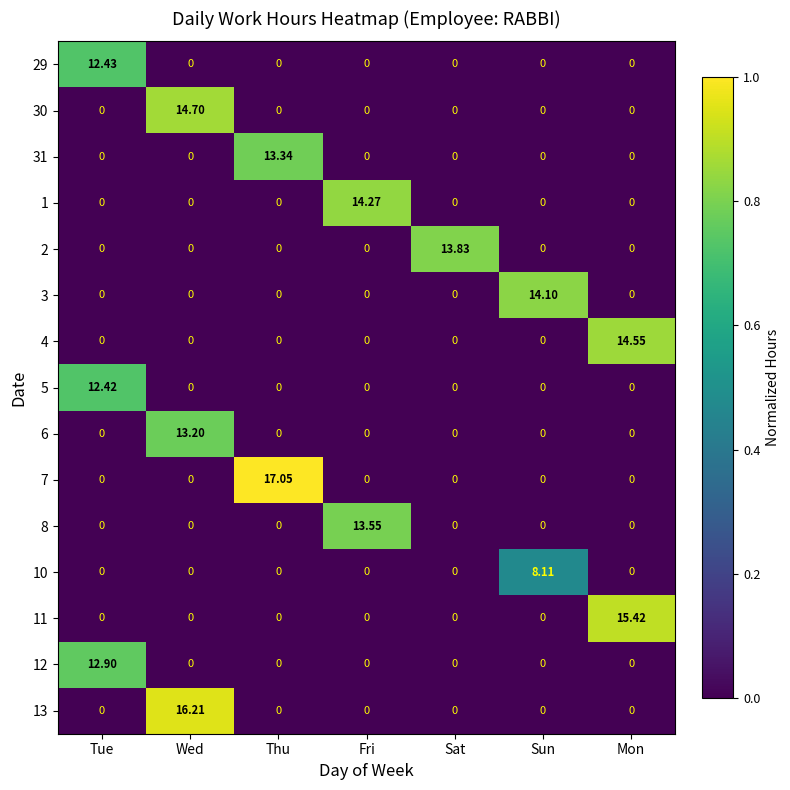

Which category has the highest value in the 8 series?

Fri